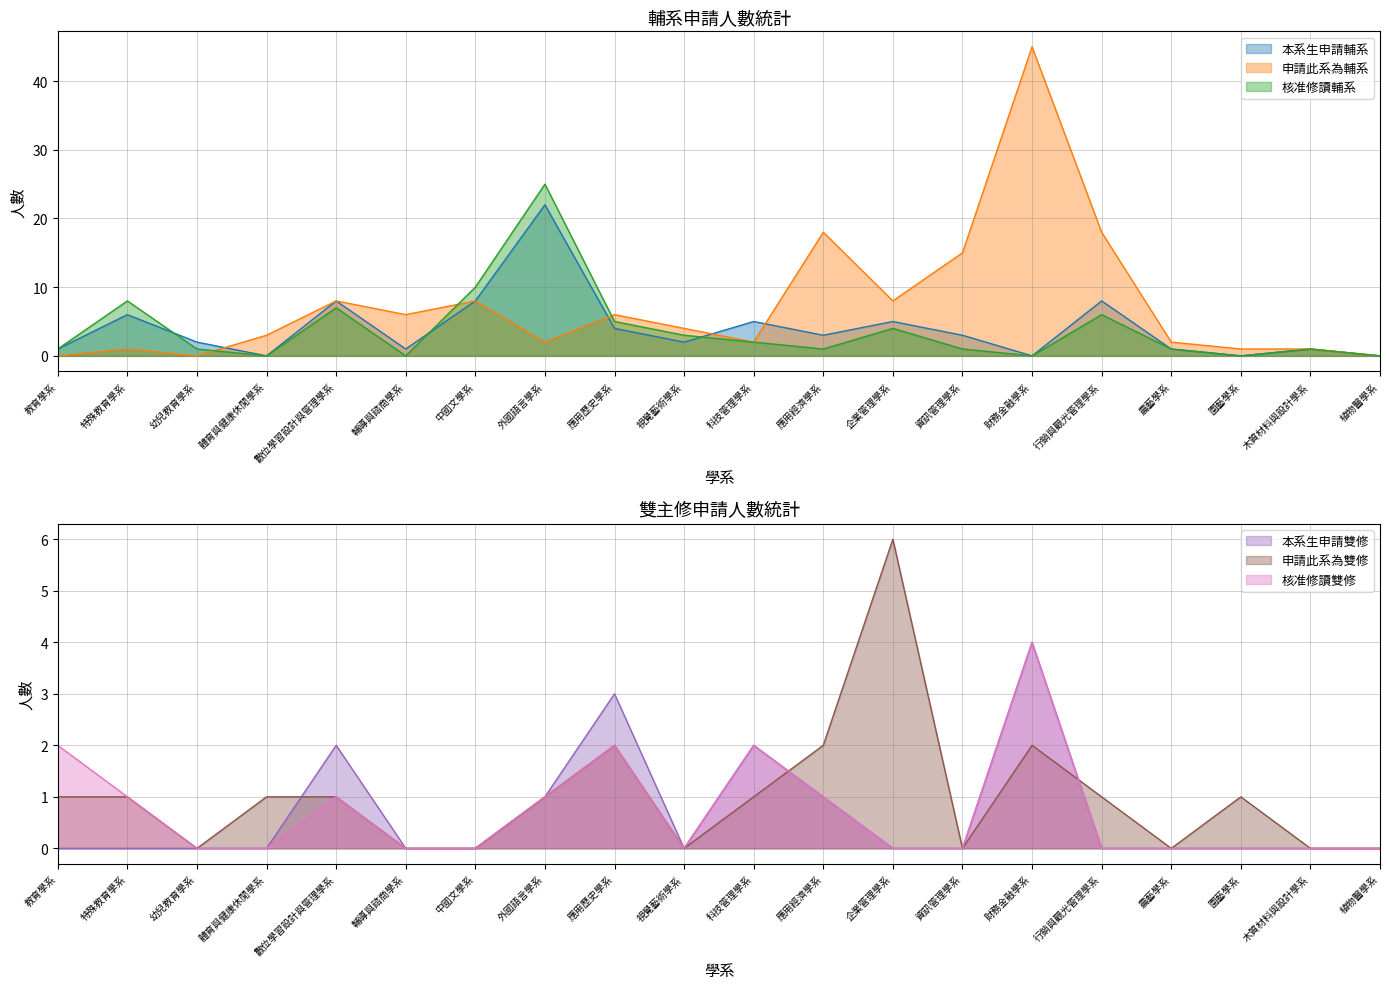

How many interior local peaks does the 申請此系為輔系 series have?

6